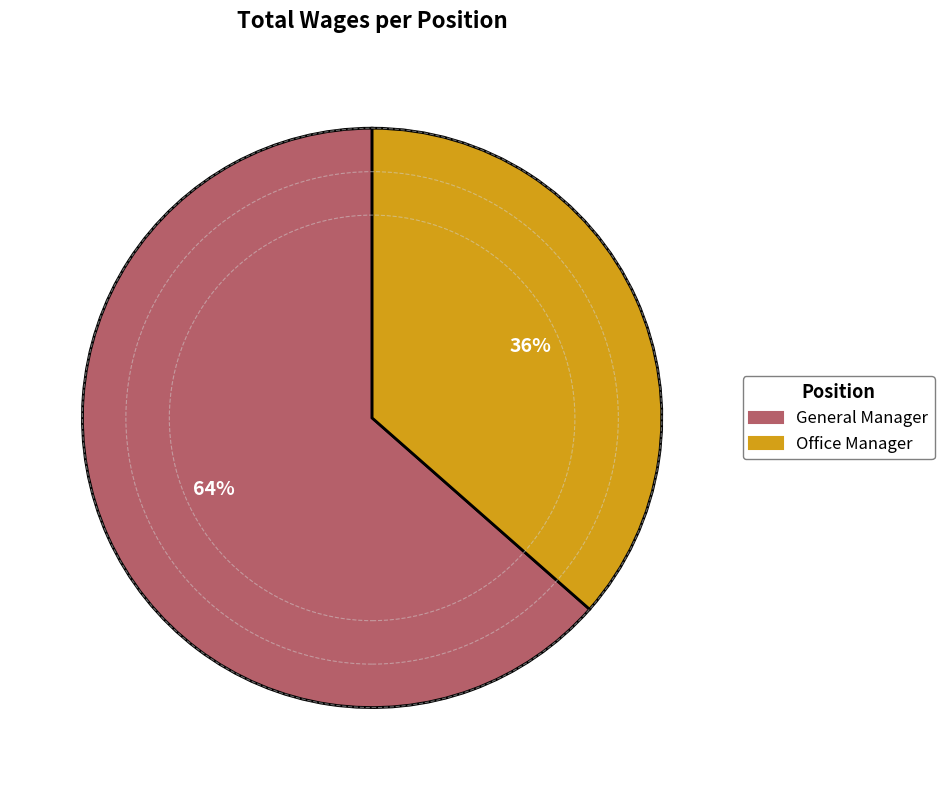

Is there any slice that represents more than half of the pie?

Yes